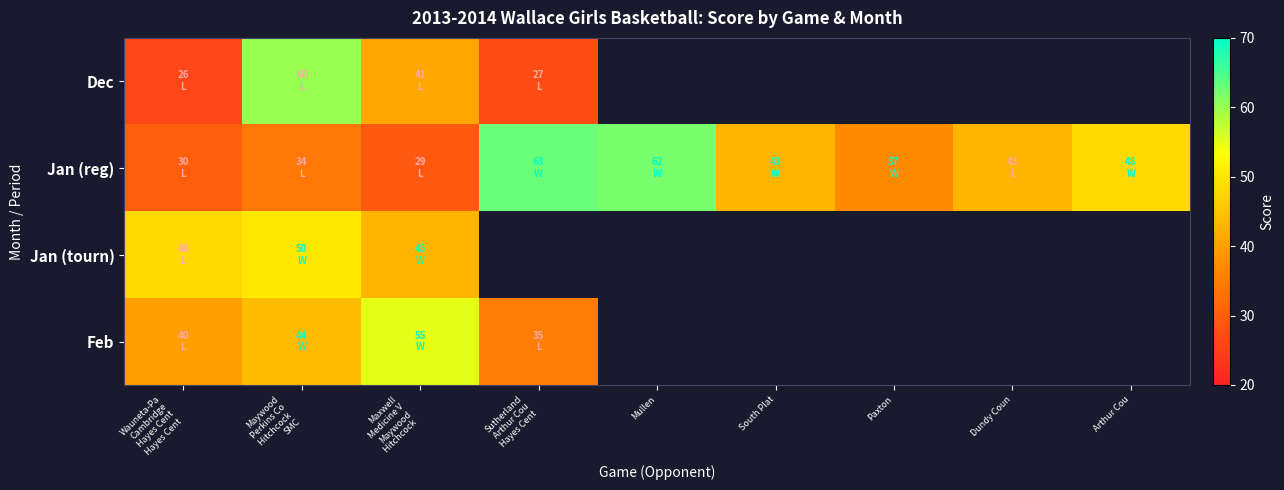

Is the value of Jan (reg) at South Plat greater than the value of Jan (tourn) at Paxton?

No